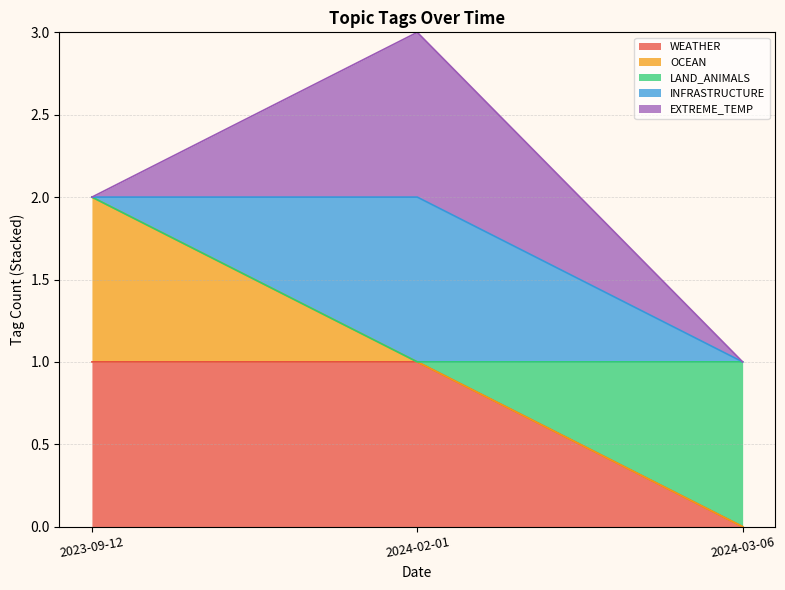

Does the chart have visible grid lines?

Yes